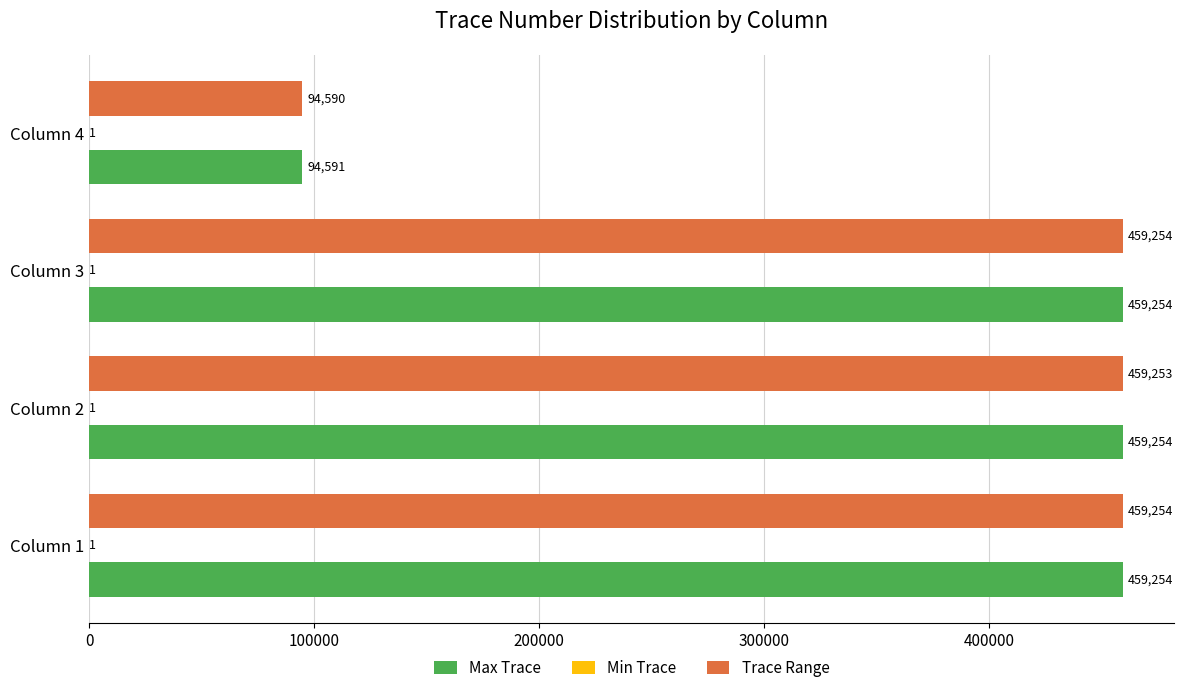

How many distinct data groups are displayed?

3